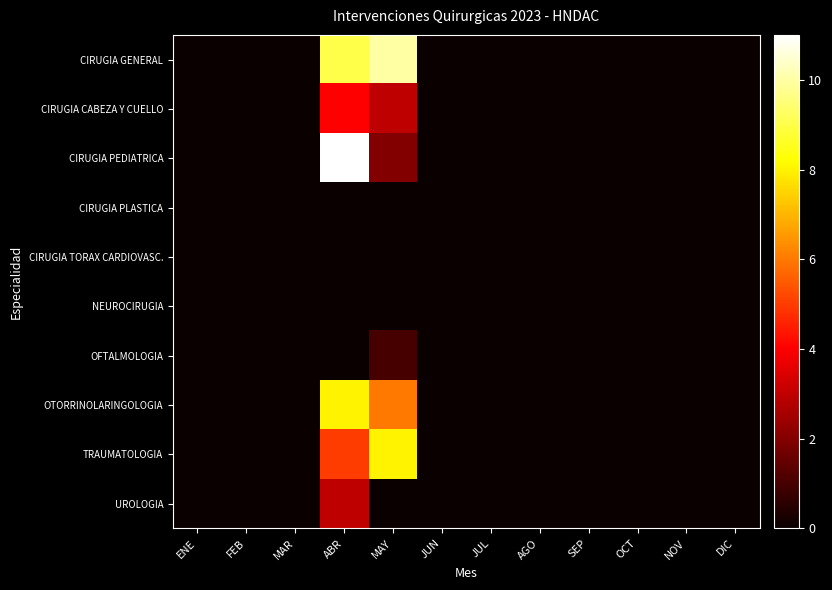

At ABR, list the series in order from largest to smallest.

CIRUGIA PEDIATRICA, CIRUGIA GENERAL, OTORRINOLARINGOLOGIA, TRAUMATOLOGIA, CIRUGIA CABEZA Y CUELLO, UROLOGIA, CIRUGIA PLASTICA, CIRUGIA TORAX CARDIOVASC., NEUROCIRUGIA, OFTALMOLOGIA